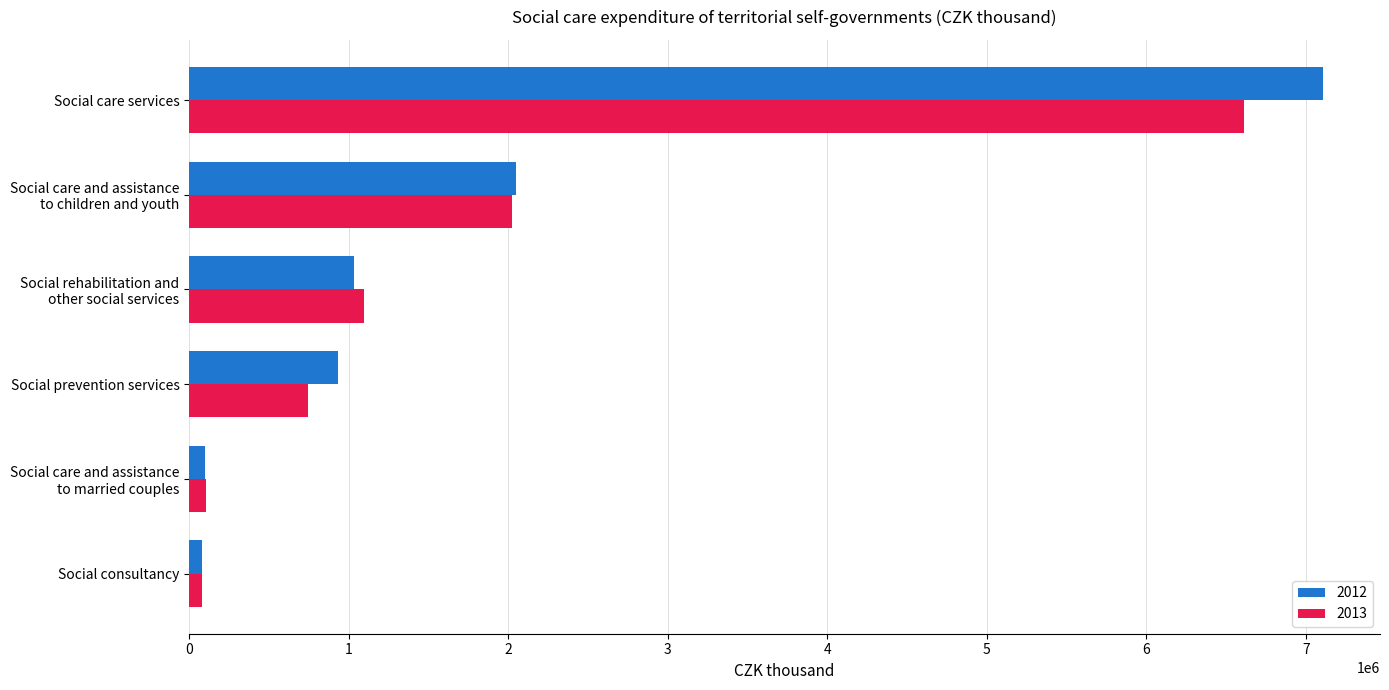

At which label does 2013 reach its peak?

Social care services